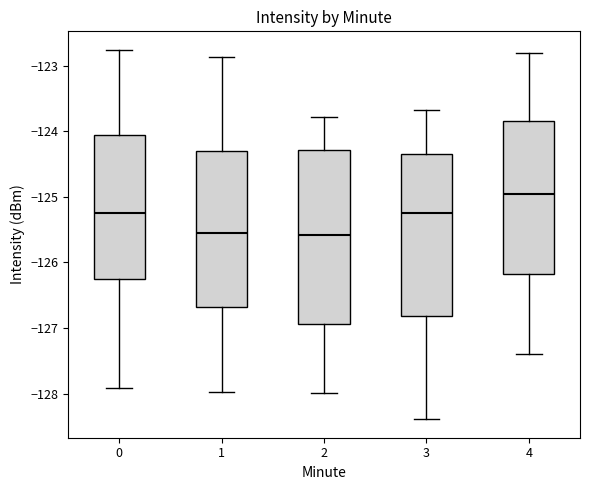

Reading left to right, read every box against the y-axis: the position of its median line, the range the box covers, and the ends of its whiskers. The values are not printed on the chart, so give them approximately, as read against the axis.

0: median -125.2, box -126.3 to -124.1, whiskers -127.9 to -122.8
1: median -125.6, box -126.7 to -124.3, whiskers -128.0 to -122.9
2: median -125.6, box -126.9 to -124.3, whiskers -128.0 to -123.8
3: median -125.3, box -126.8 to -124.3, whiskers -128.4 to -123.7
4: median -124.9, box -126.2 to -123.8, whiskers -127.4 to -122.8